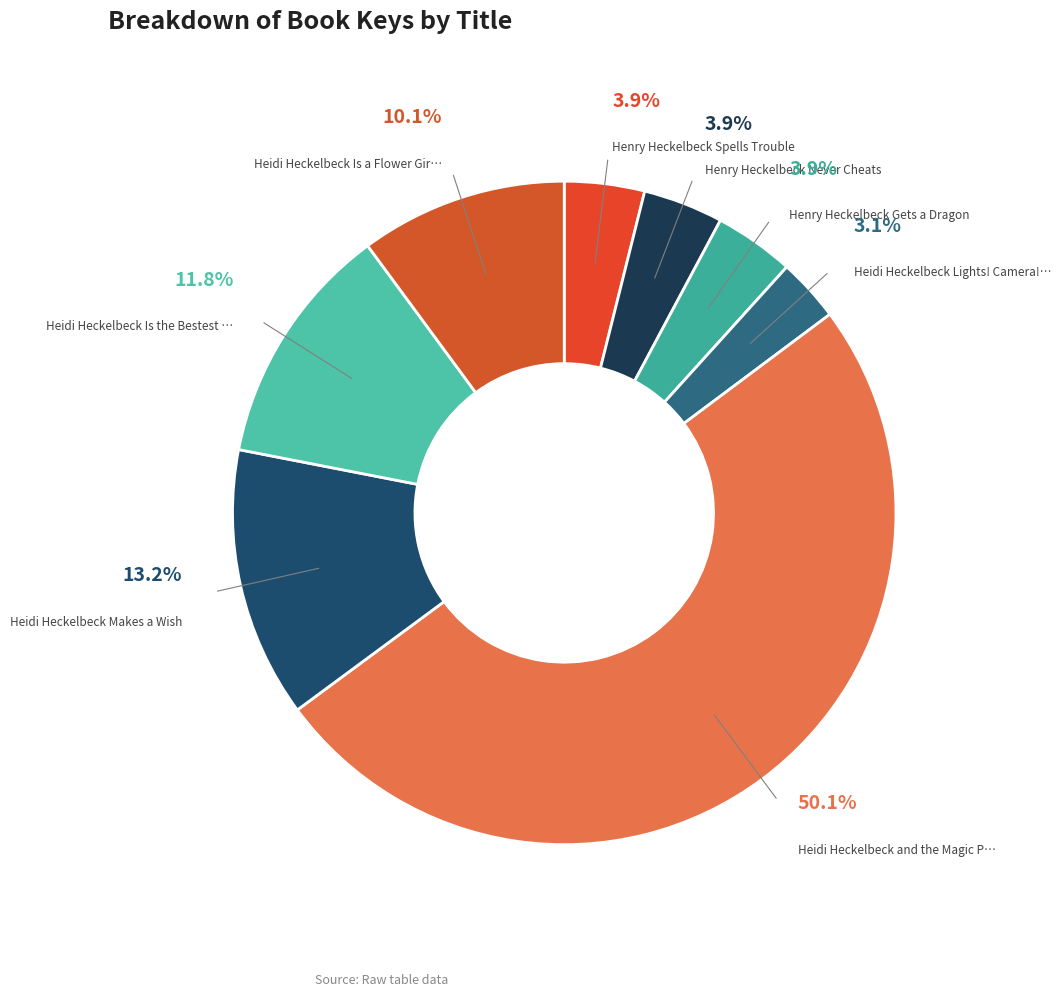

How many segments does this pie chart have?

8